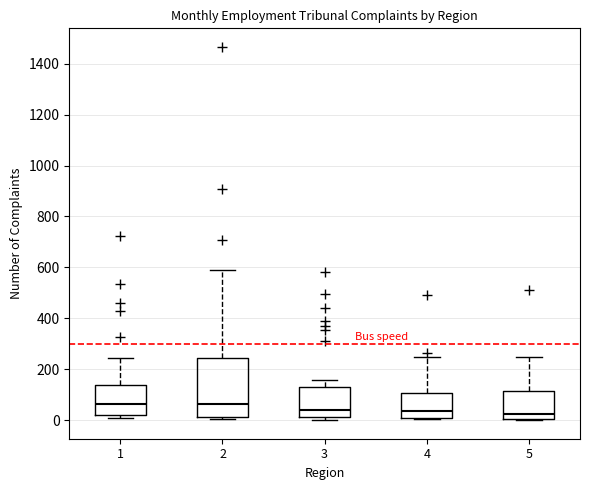

Comparing the boxes themselves (not the whiskers), which one is the tallest?

2